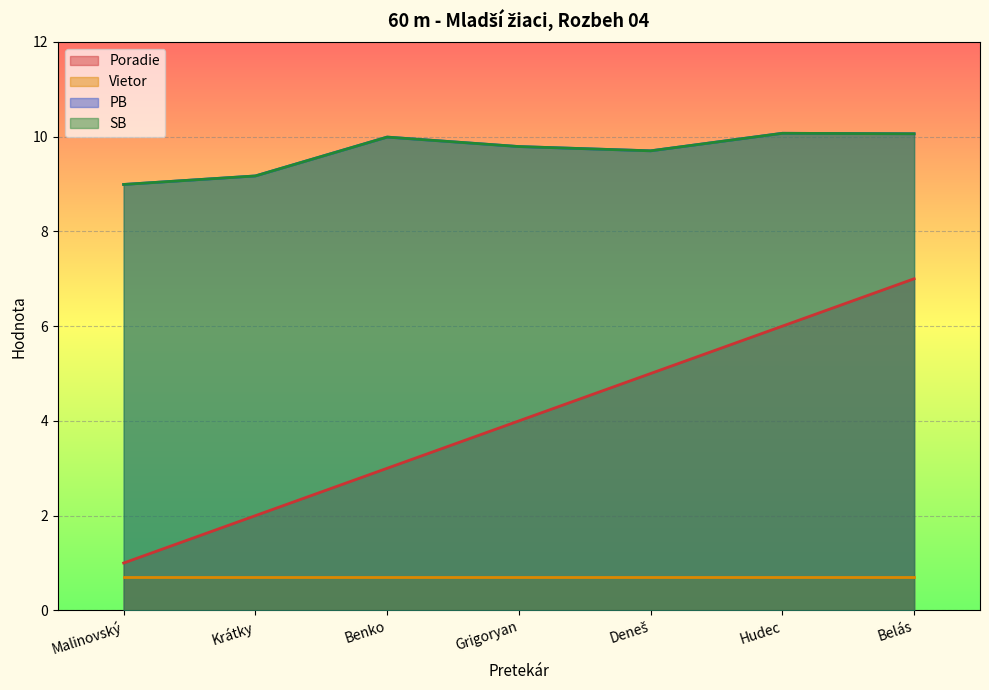

What is the value of the PB point at the 1st from the left?

9.0